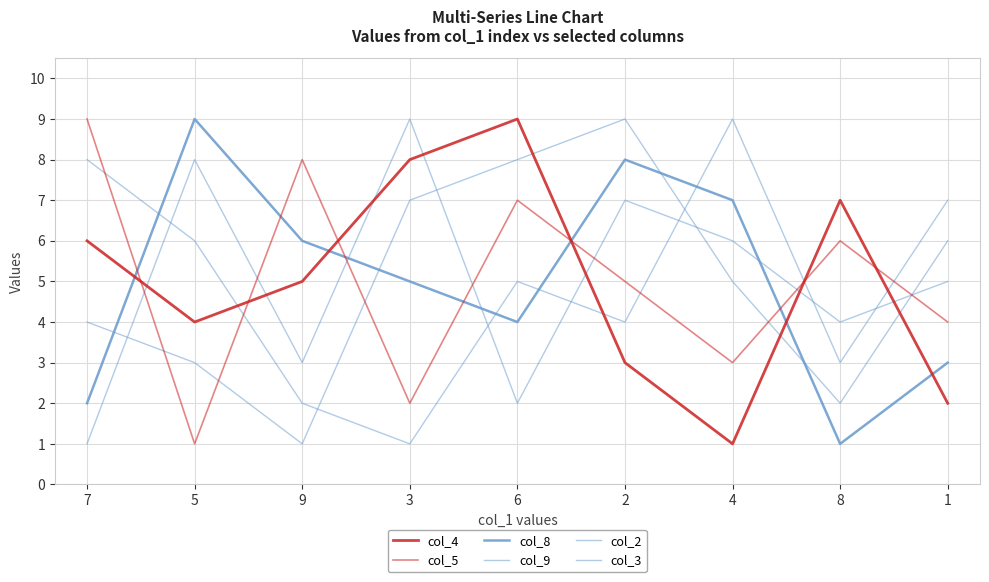

What is the average value of the col_9 series?

5